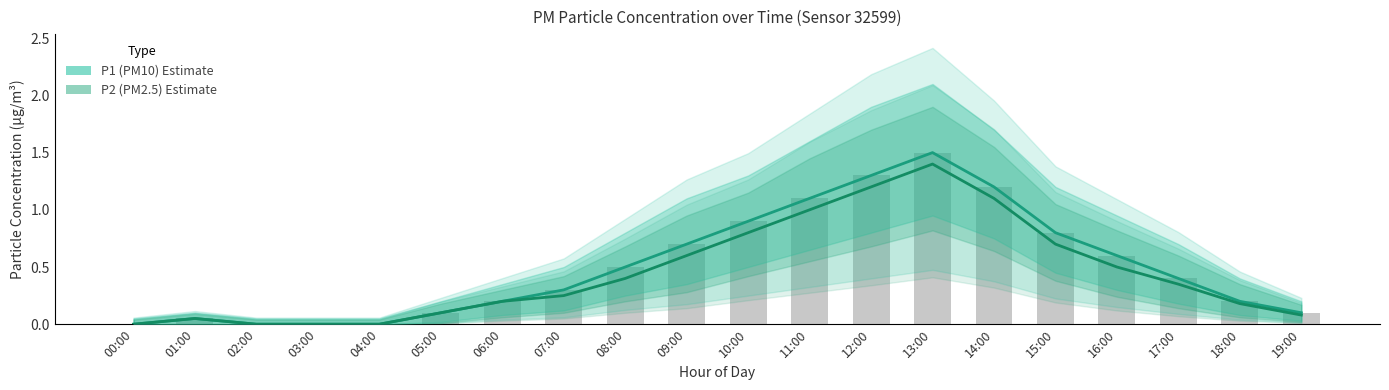

Reading right to left, transcribe all the data shown in this chart.

P1 (PM10): 19:00=0.1	18:00=0.2	17:00=0.4	16:00=0.6	15:00=0.8	14:00=1.2	13:00=1.5	12:00=1.3	11:00=1.1	10:00=0.9	09:00=0.7	08:00=0.5	07:00=0.3	06:00=0.2	05:00=0.1	04:00=0.0	03:00=0.0	02:00=0.0	01:00=0.1	00:00=0.0
P2 (PM2.5): 19:00=0.1	18:00=0.2	17:00=0.3	16:00=0.5	15:00=0.7	14:00=1.1	13:00=1.4	12:00=1.2	11:00=1.0	10:00=0.8	09:00=0.6	08:00=0.4	07:00=0.2	06:00=0.2	05:00=0.1	04:00=0.0	03:00=0.0	02:00=0.0	01:00=0.1	00:00=0.0